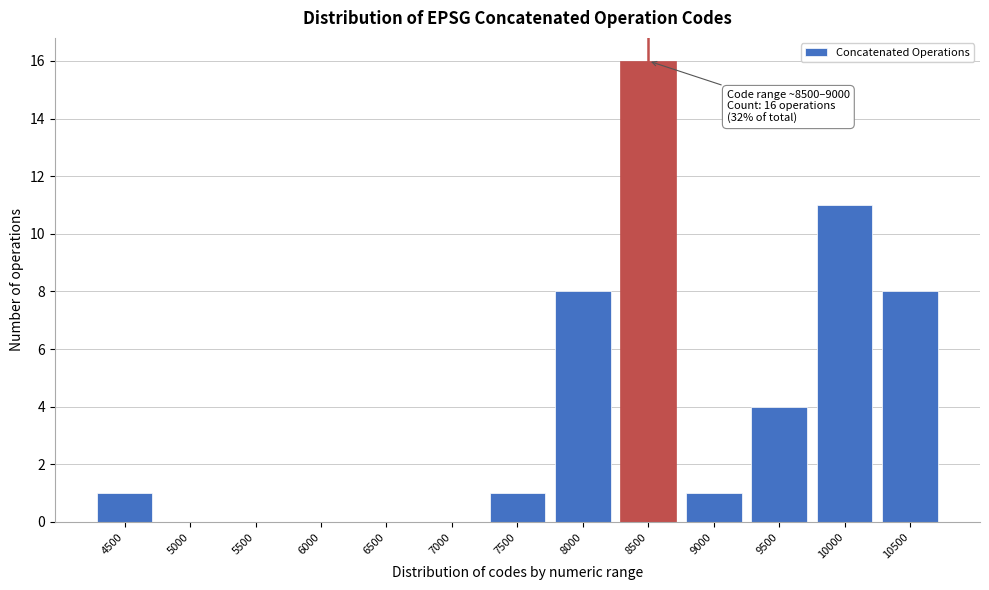

Reading left to right, list all the values displayed in this chart.

4500=1	5000=0	5500=0	6000=0	6500=0	7000=0	7500=1	8000=8	8500=16	9000=1	9500=4	10000=11	10500=8